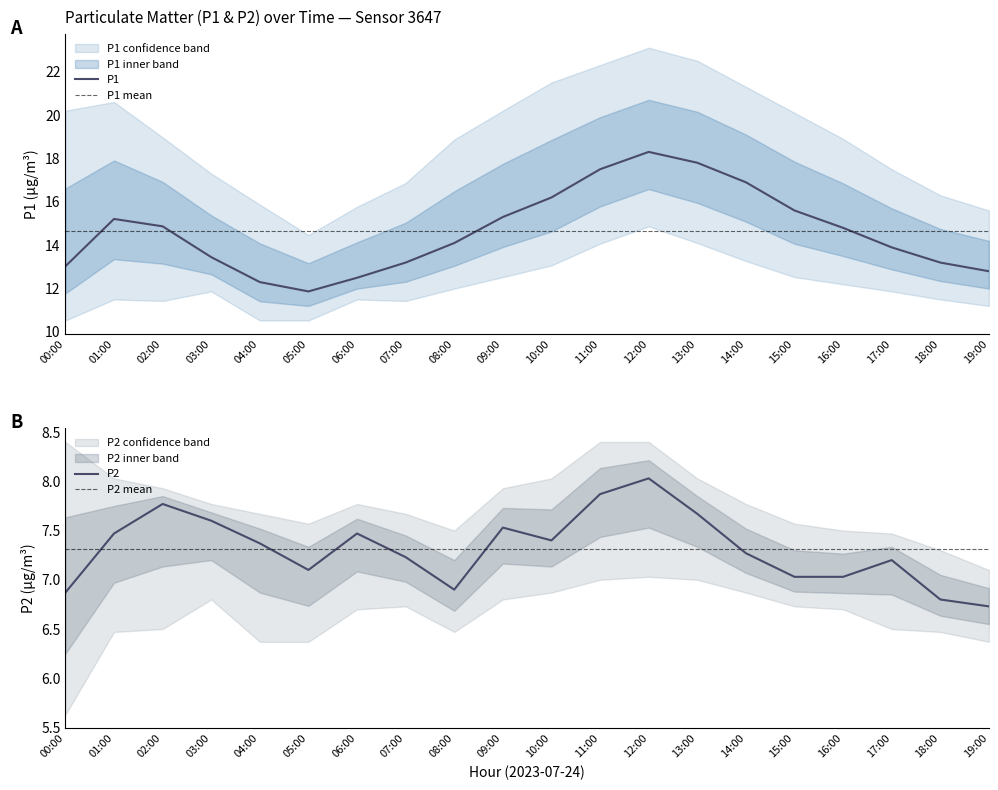

What is the total value across all series at 08:00?

65.8